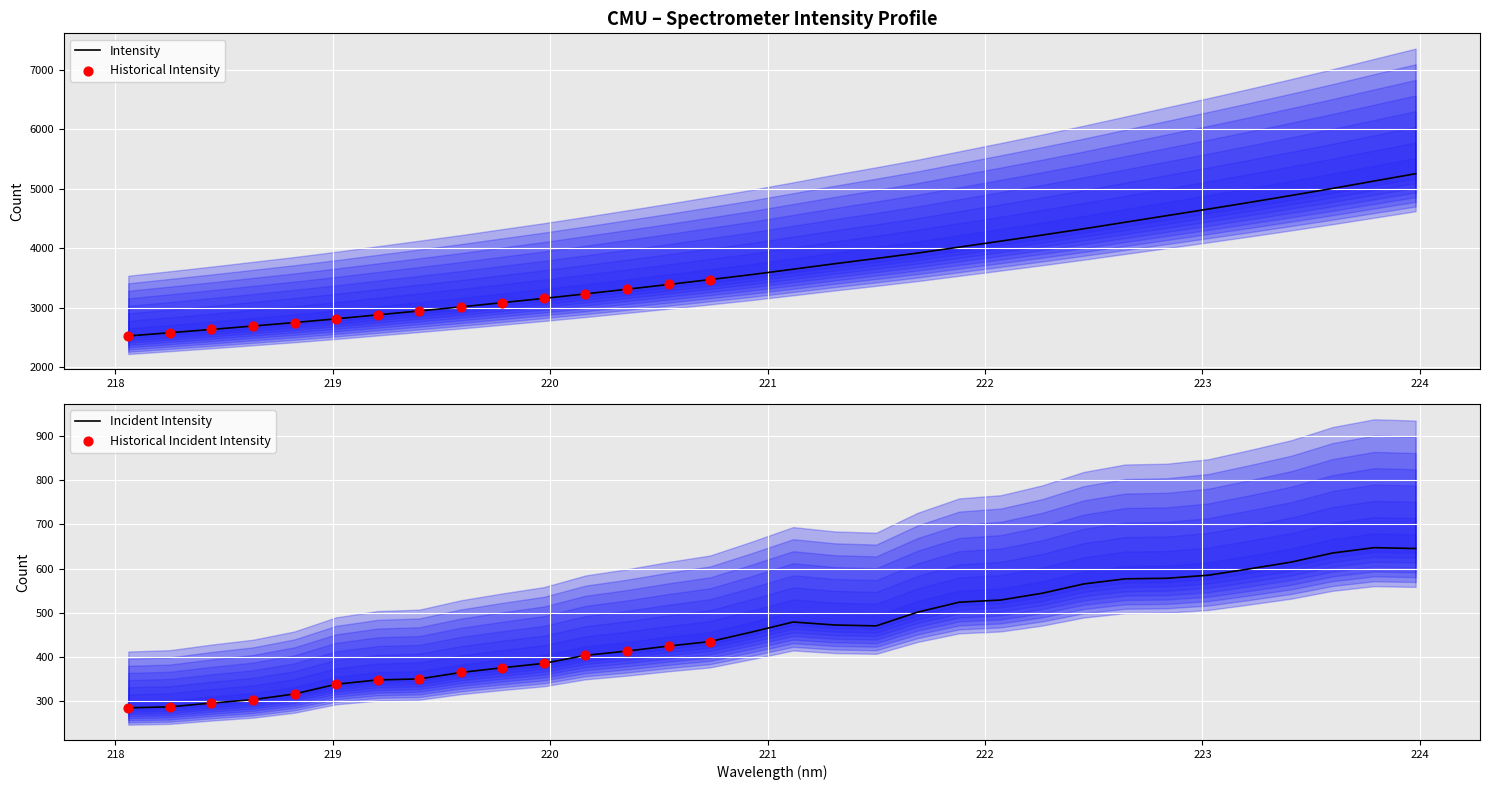

Which series has the largest total across all categories?

y